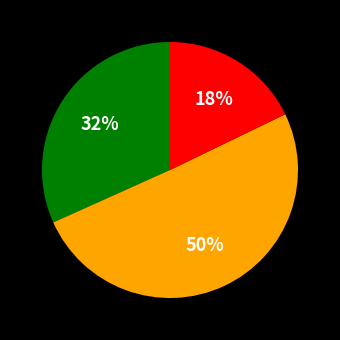

To the nearest percent, what is the average slice percentage?

33%